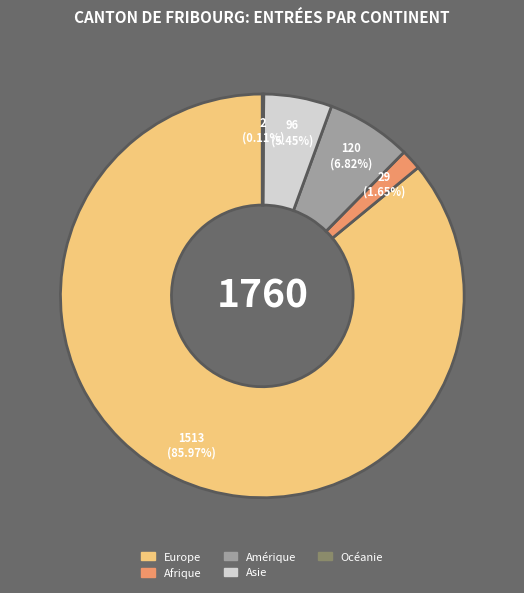

Which slice is the largest?

Europe